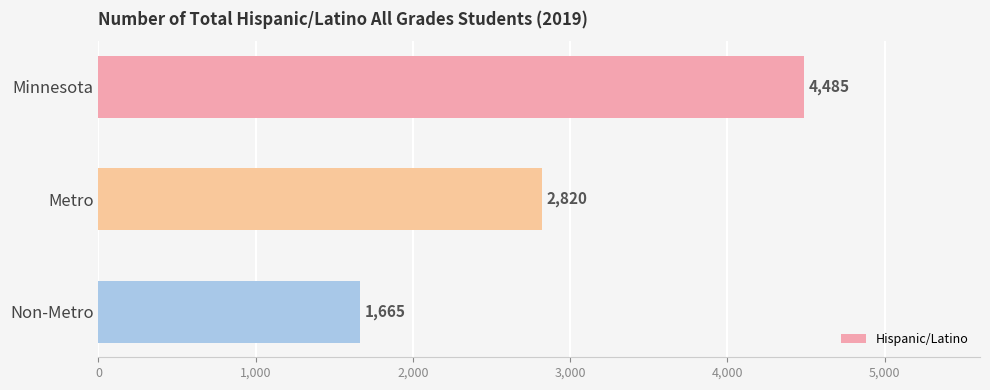

At which category does the chart reach its minimum across all series?

Non-Metro